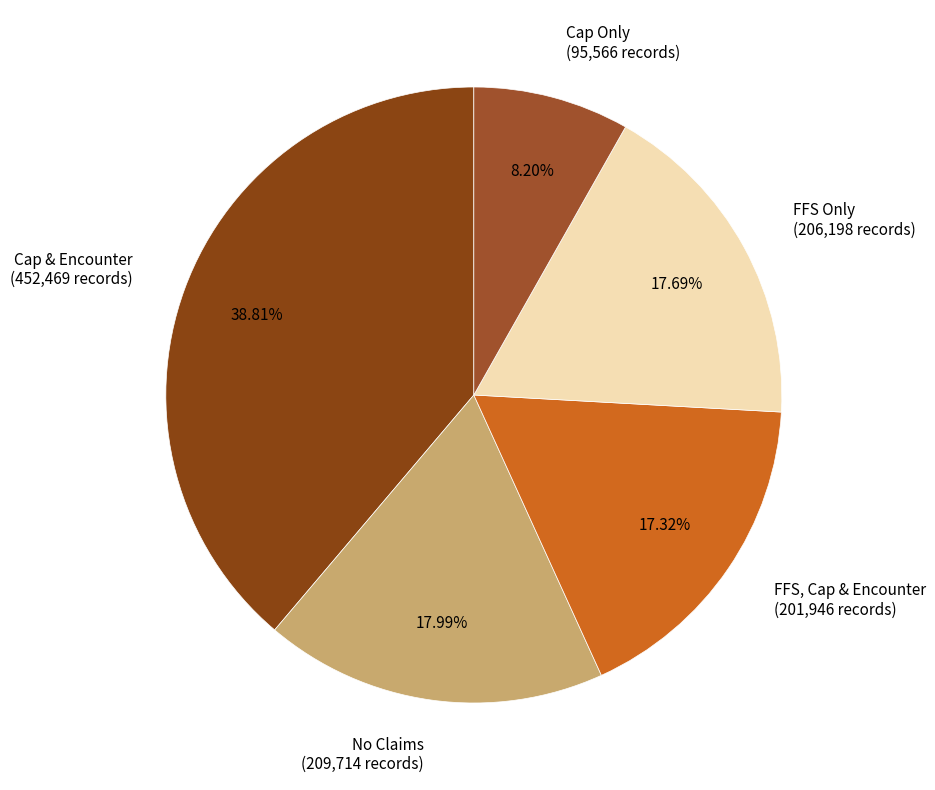

What is the largest slice in the pie chart?

Cap & Encounter (452,469 records)